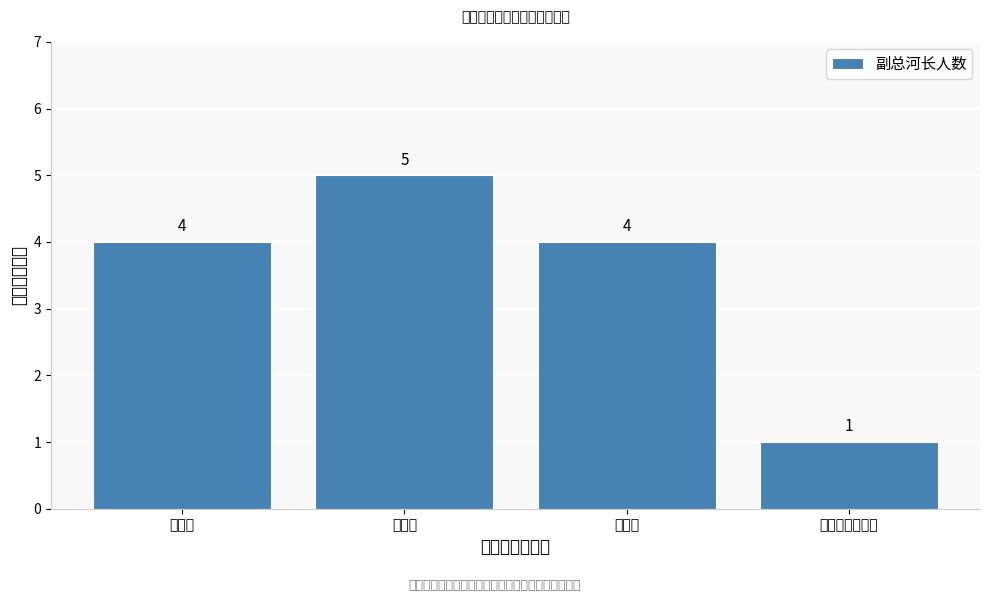

Reading right to left, what are all the values shown in this chart?

1	4	5	4